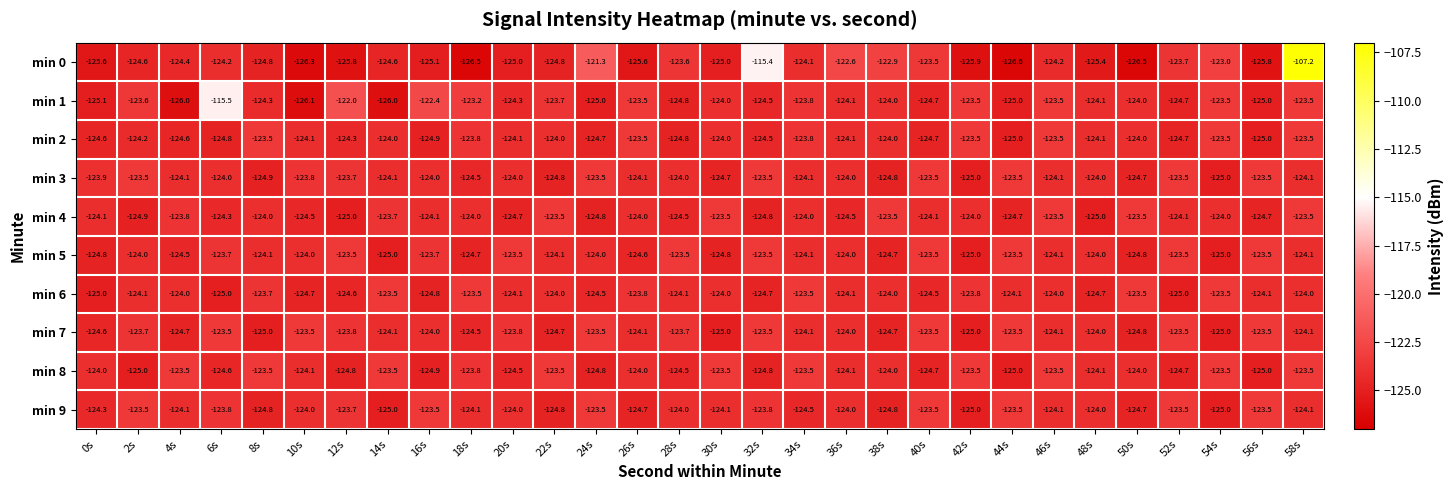

What is the smallest value displayed?

-126.6